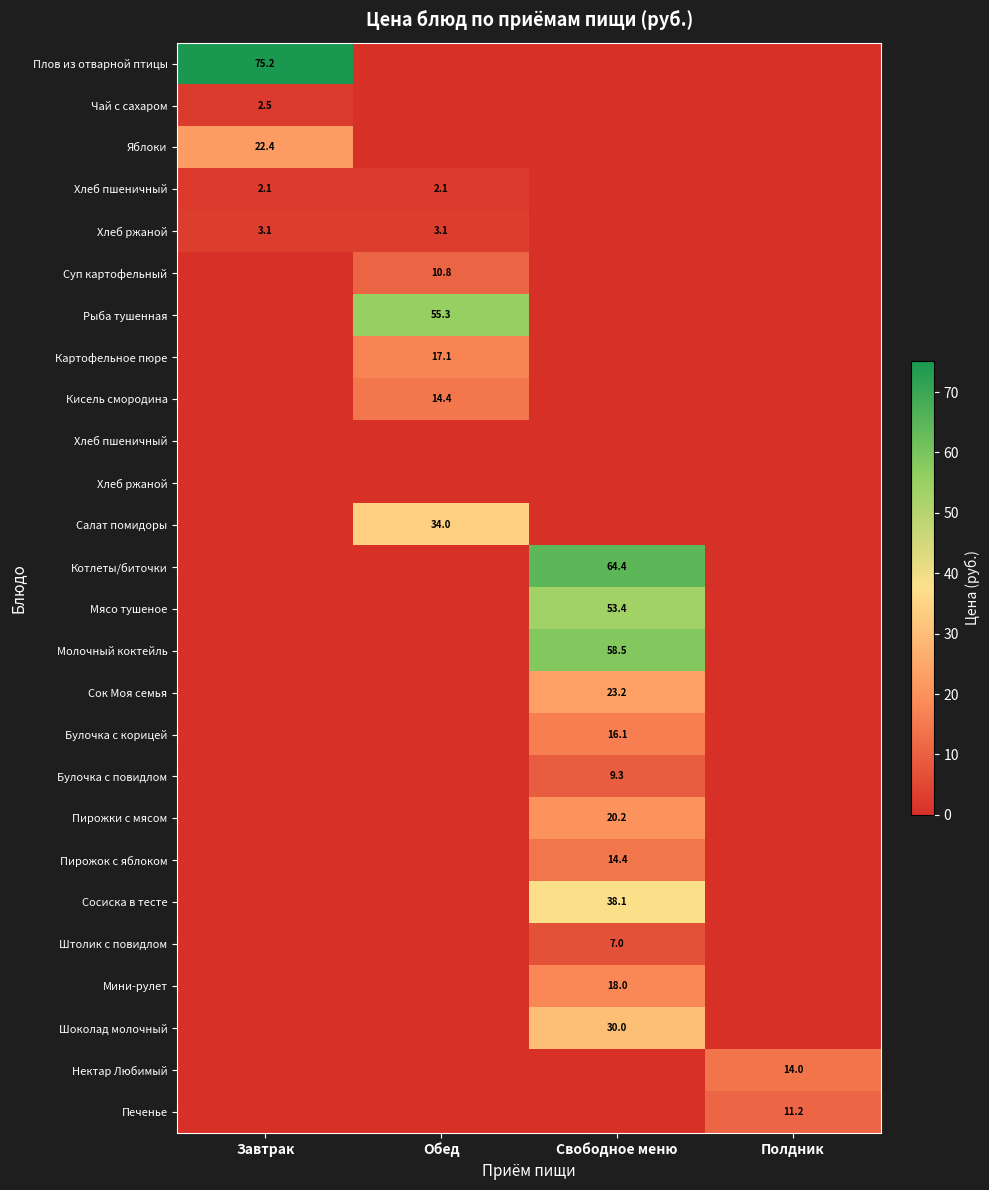

What is the difference between the highest and lowest values at Полдник?

14.0